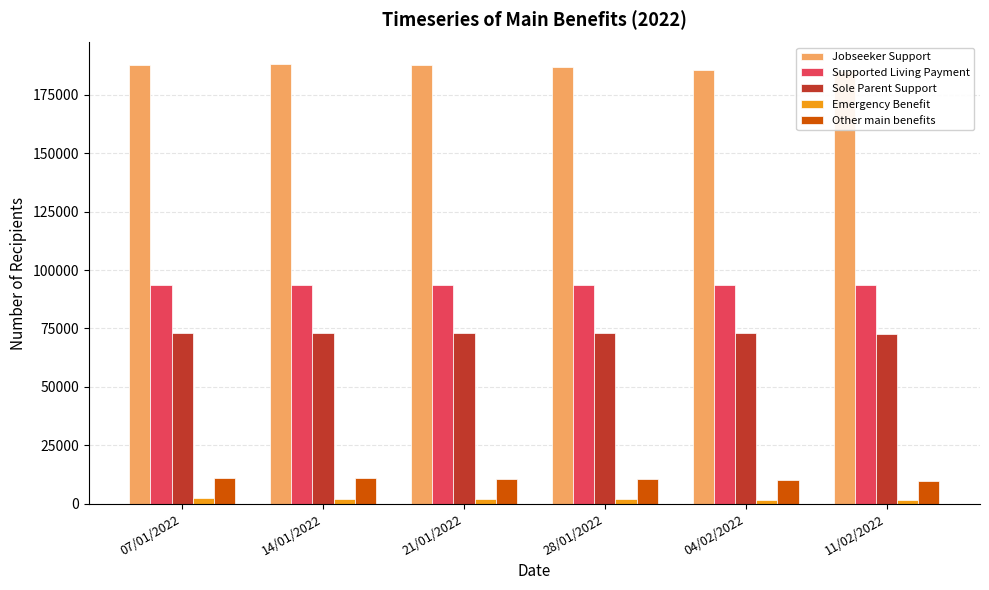

Does the chart contain stacked bars?

No